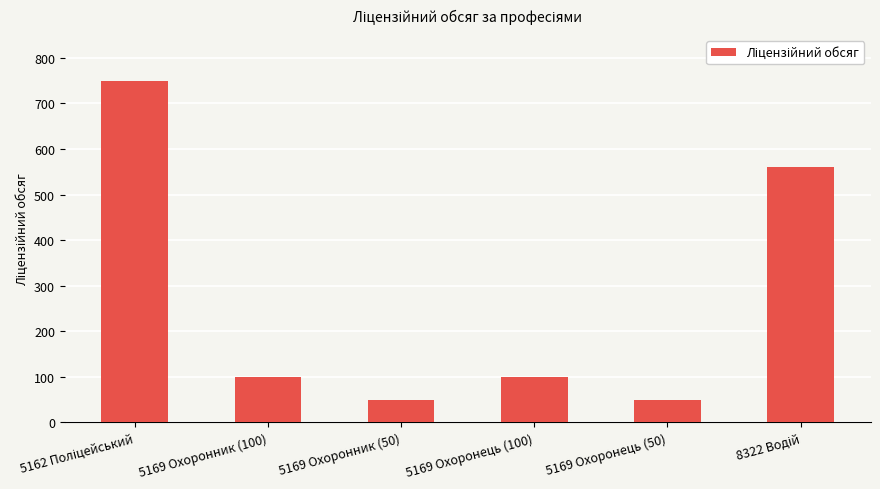

Is it true that the value at 5169 Охоронник (100) is 138?

False